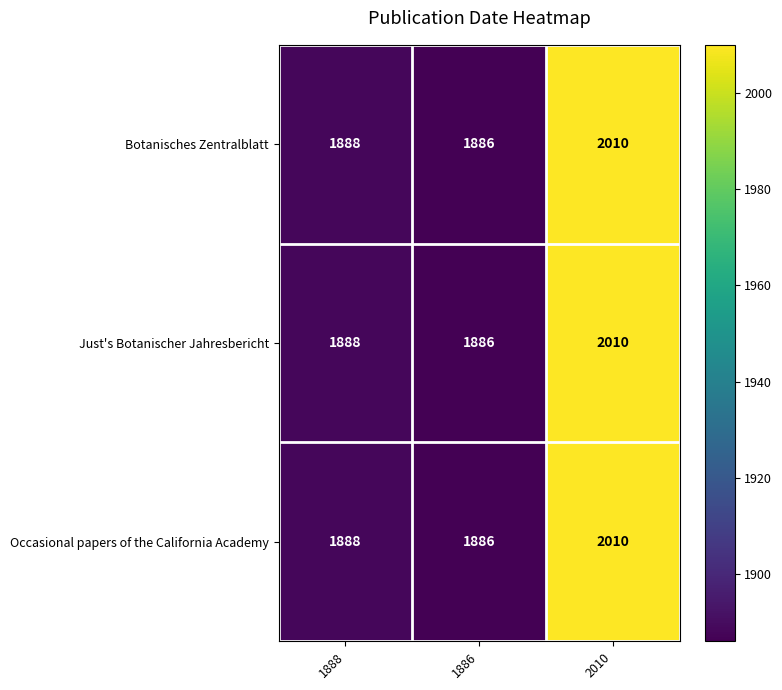

At which category is the sum across all series the highest?

2010